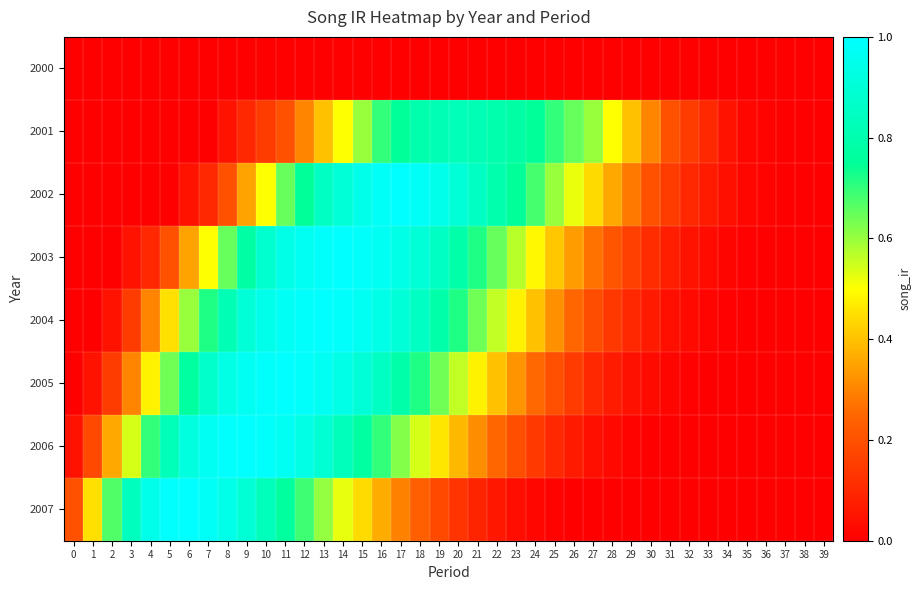

Reading left to right, extract all data points from this chart.

2000: 0=0.0	1=0.0	2=0.0	3=0.0	4=0.0	5=0.0	6=0.0	7=0.0	8=0.0	9=0.0	10=0.0	11=0.0	12=0.0	13=0.0	14=0.0	15=0.0	16=0.0	17=0.0	18=0.0	19=0.0	20=0.0	21=0.0	22=0.0	23=0.0	24=0.0	25=0.0	26=0.0	27=0.0	28=0.0	29=0.0	30=0.0	31=0.0	32=0.0	33=0.0	34=0.0	35=0.0	36=0.0	37=0.0	38=0.0	39=0.0
2001: 0=0.0	1=0.0	2=0.0	3=0.0	4=0.0	5=0.0	6=0.0	7=0.0	8=0.1	9=0.1	10=0.1	11=0.2	12=0.3	13=0.4	14=0.5	15=0.6	16=0.7	17=0.8	18=0.8	19=0.8	20=0.8	21=0.8	22=0.8	23=0.8	24=0.8	25=0.7	26=0.7	27=0.6	28=0.5	29=0.4	30=0.3	31=0.2	32=0.1	33=0.1	34=0.1	35=0.0	36=0.0	37=0.0	38=0.0	39=0.0
2002: 0=0.0	1=0.0	2=0.0	3=0.0	4=0.0	5=0.0	6=0.1	7=0.1	8=0.2	9=0.3	10=0.5	11=0.7	12=0.8	13=0.8	14=0.9	15=0.9	16=1.0	17=1.0	18=1.0	19=0.9	20=0.9	21=0.8	22=0.8	23=0.8	24=0.7	25=0.6	26=0.5	27=0.4	28=0.4	29=0.3	30=0.2	31=0.1	32=0.1	33=0.1	34=0.0	35=0.0	36=0.0	37=0.0	38=0.0	39=0.0
2003: 0=0.0	1=0.0	2=0.0	3=0.1	4=0.1	5=0.2	6=0.3	7=0.5	8=0.7	9=0.8	10=0.9	11=0.9	12=1.0	13=1.0	14=1.0	15=1.0	16=1.0	17=0.9	18=0.9	19=0.8	20=0.8	21=0.7	22=0.7	23=0.6	24=0.5	25=0.4	26=0.3	27=0.3	28=0.2	29=0.2	30=0.1	31=0.1	32=0.1	33=0.0	34=0.0	35=0.0	36=0.0	37=0.0	38=0.0	39=0.0
2004: 0=0.0	1=0.0	2=0.1	3=0.1	4=0.3	5=0.5	6=0.6	7=0.7	8=0.8	9=0.9	10=0.9	11=1.0	12=1.0	13=1.0	14=1.0	15=1.0	16=0.9	17=0.9	18=0.8	19=0.8	20=0.7	21=0.6	22=0.6	23=0.5	24=0.4	25=0.3	26=0.2	27=0.2	28=0.1	29=0.1	30=0.1	31=0.0	32=0.0	33=0.0	34=0.0	35=0.0	36=0.0	37=0.0	38=0.0	39=0.0
2005: 0=0.0	1=0.1	2=0.1	3=0.3	4=0.5	5=0.6	6=0.8	7=0.9	8=0.9	9=1.0	10=1.0	11=1.0	12=1.0	13=1.0	14=0.9	15=0.9	16=0.8	17=0.8	18=0.7	19=0.6	20=0.6	21=0.5	22=0.4	23=0.3	24=0.3	25=0.2	26=0.1	27=0.1	28=0.1	29=0.0	30=0.0	31=0.0	32=0.0	33=0.0	34=0.0	35=0.0	36=0.0	37=0.0	38=0.0	39=0.0
2006: 0=0.1	1=0.2	2=0.4	3=0.5	4=0.7	5=0.8	6=0.9	7=1.0	8=1.0	9=1.0	10=1.0	11=1.0	12=0.9	13=0.9	14=0.8	15=0.8	16=0.7	17=0.6	18=0.5	19=0.5	20=0.4	21=0.3	22=0.2	23=0.2	24=0.1	25=0.1	26=0.1	27=0.0	28=0.0	29=0.0	30=0.0	31=0.0	32=0.0	33=0.0	34=0.0	35=0.0	36=0.0	37=0.0	38=0.0	39=0.0
2007: 0=0.2	1=0.5	2=0.7	3=0.8	4=0.9	5=1.0	6=1.0	7=1.0	8=0.9	9=0.9	10=0.8	11=0.8	12=0.7	13=0.6	14=0.5	15=0.4	16=0.4	17=0.3	18=0.2	19=0.2	20=0.1	21=0.1	22=0.1	23=0.0	24=0.0	25=0.0	26=0.0	27=0.0	28=0.0	29=0.0	30=0.0	31=0.0	32=0.0	33=0.0	34=0.0	35=0.0	36=0.0	37=0.0	38=0.0	39=0.0